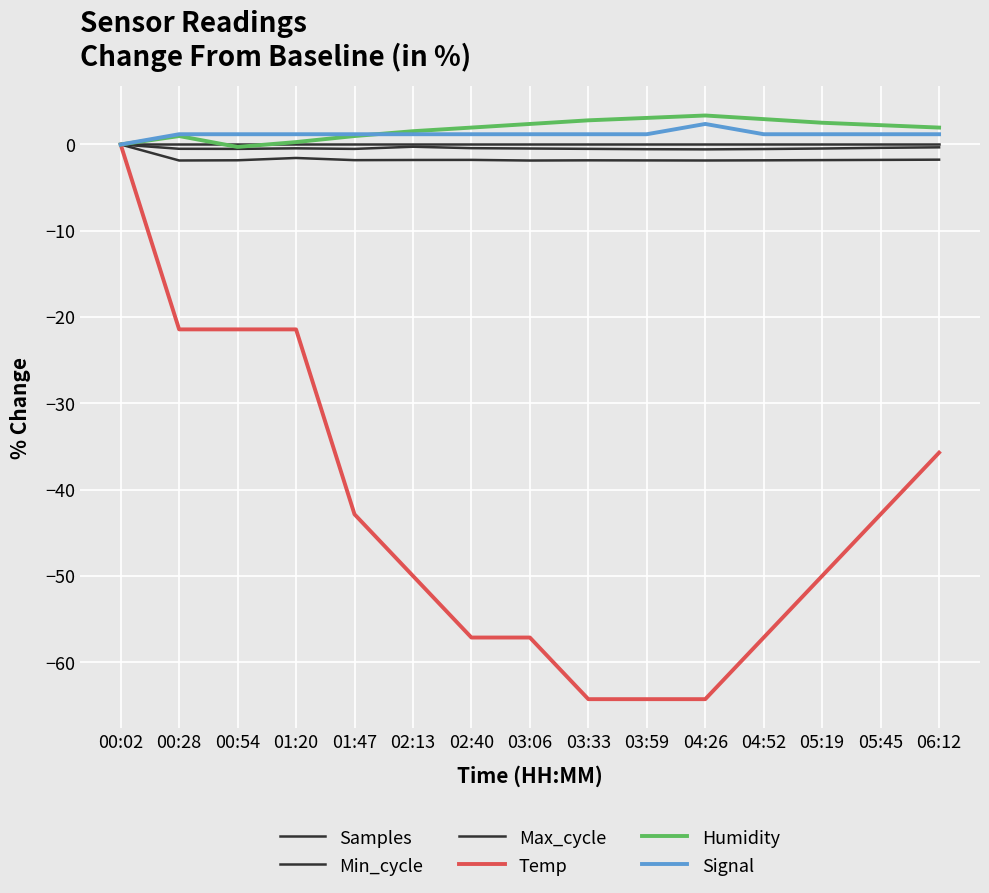

Rank the series at 00:02 from lowest to highest value.

Samples, Min_cycle, Max_cycle, Temp, Humidity, Signal